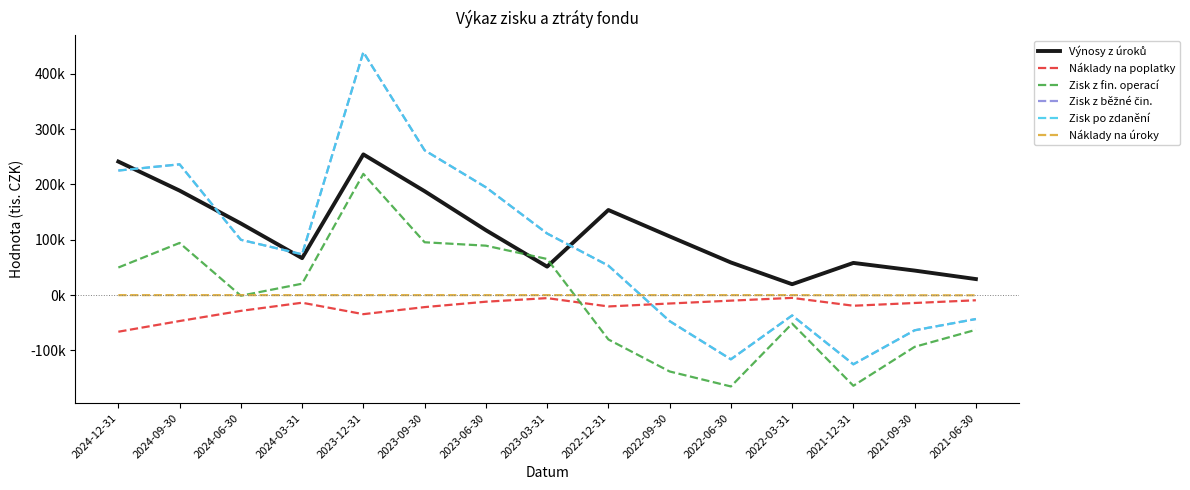

Where do Zisk z běžné čin. and Náklady na úroky first cross each other?

2022-12-31 and 2022-09-30